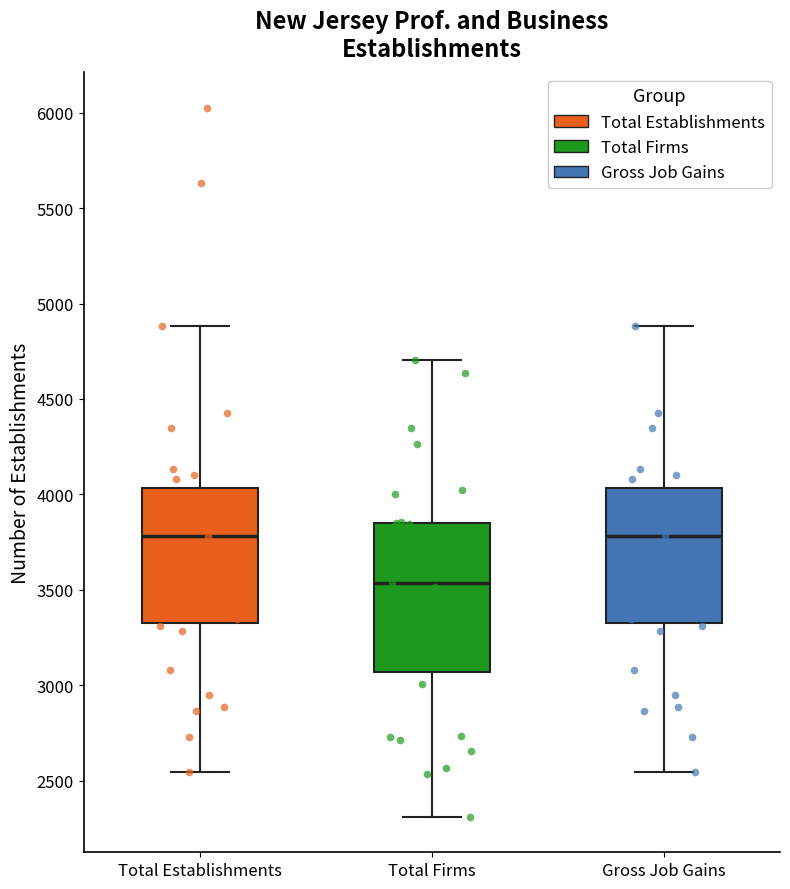

Reading left to right, read every box against the y-axis: the position of its median line, the range the box covers, and the ends of its whiskers. The values are not printed on the chart, so give them approximately, as read against the axis.

Total Establishments: median 3800, box 3350 to 4050, whiskers 2550 to 4900
Total Firms: median 3550, box 3050 to 3850, whiskers 2300 to 4700
Gross Job Gains: median 3800, box 3350 to 4050, whiskers 2550 to 4900